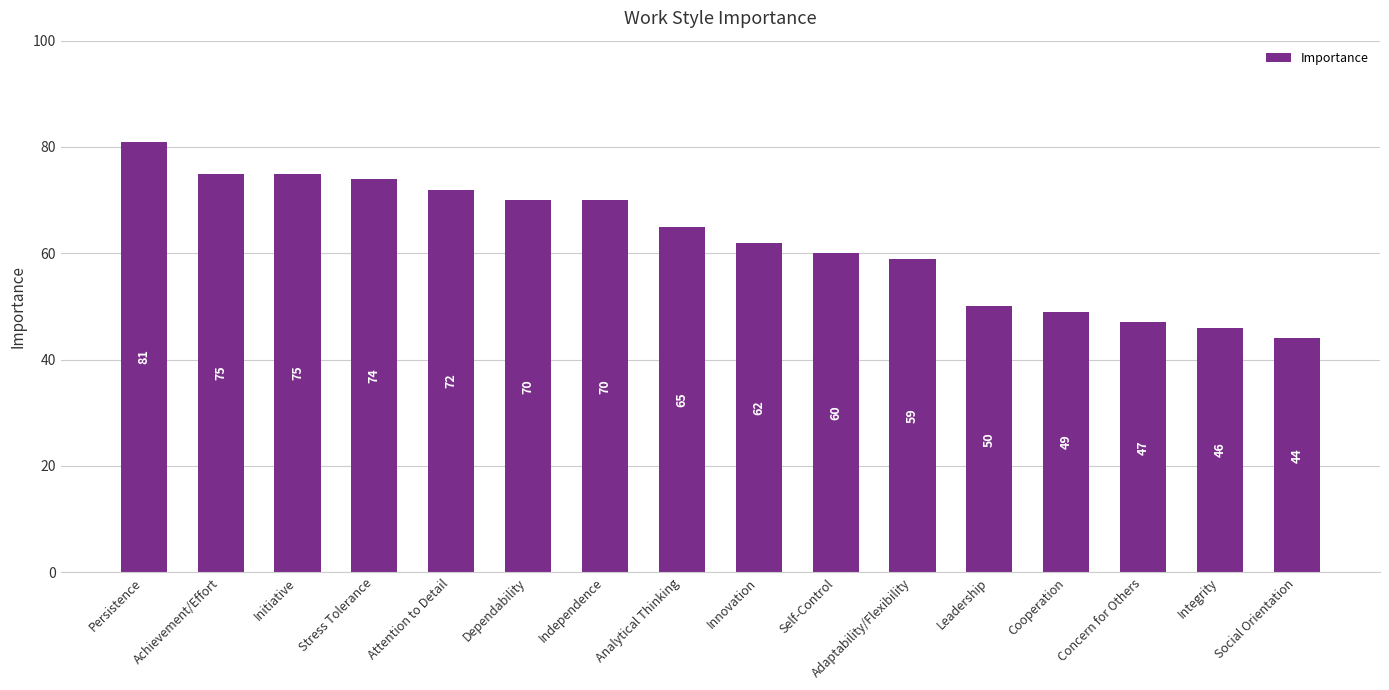

What position from the right is Persistence?

16